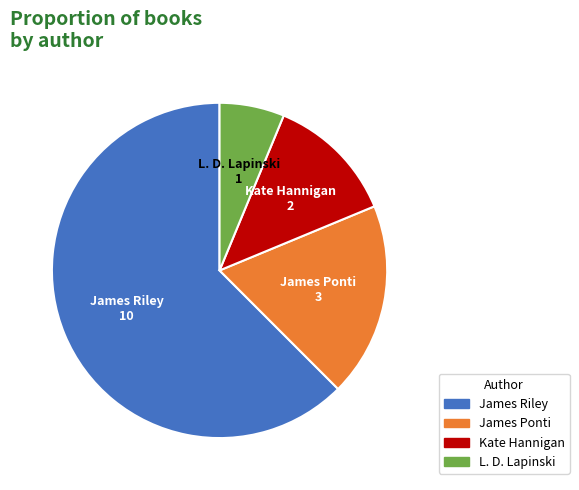

Does any single category account for the majority?

Yes